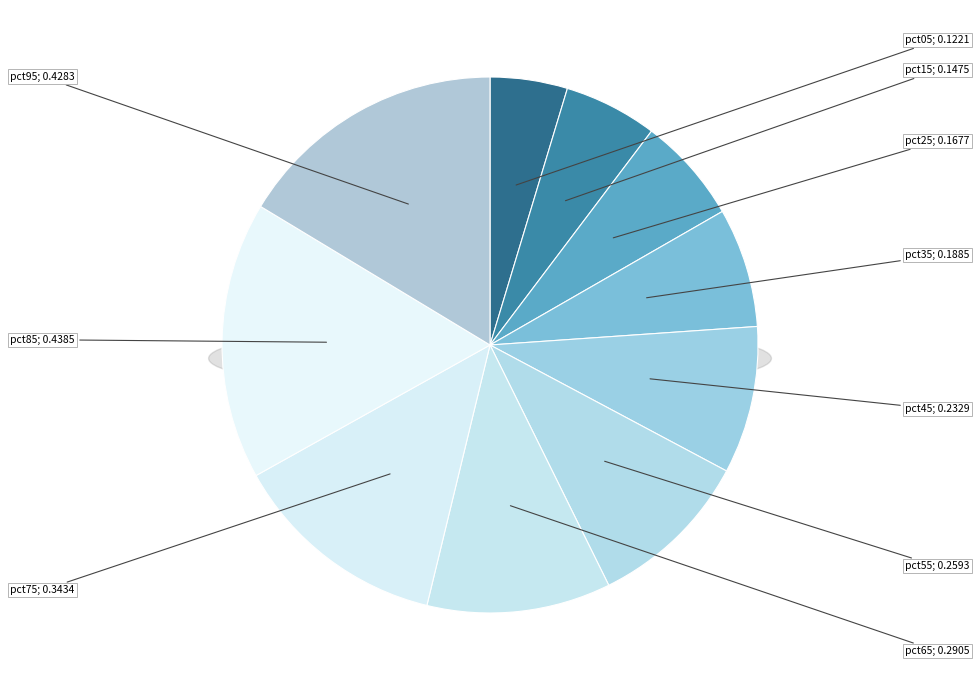

The pct95 slice represents 3% of the pie. True or false?

False